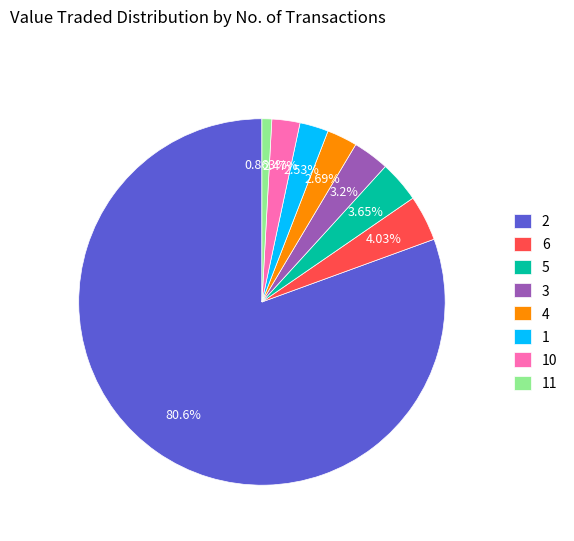

How many slices are in this pie chart?

8